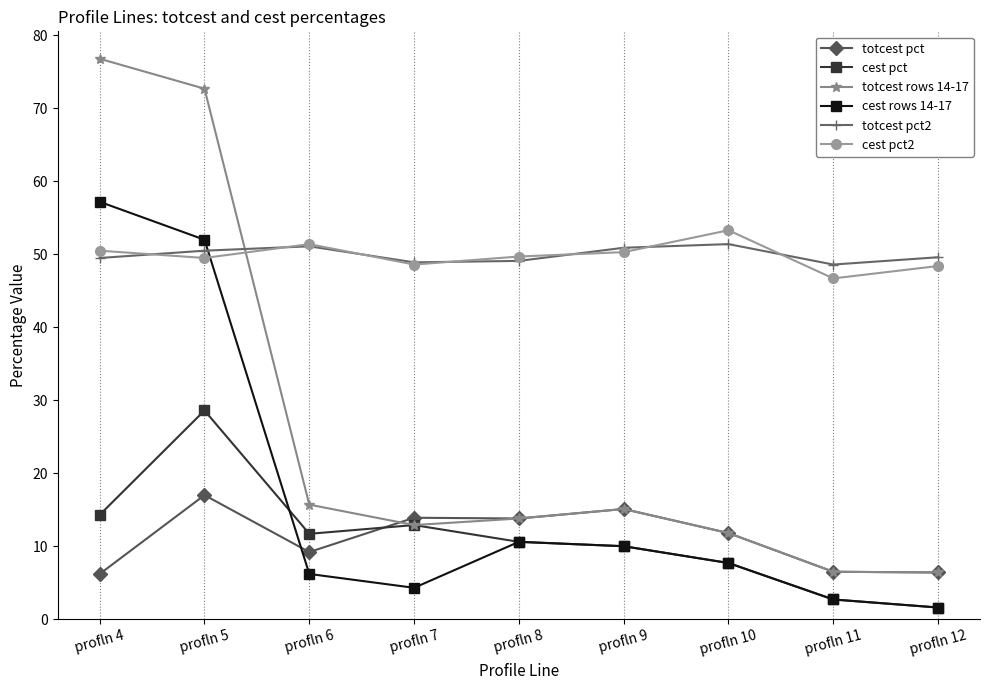

What are all the series names shown in the legend?

totcest pct, cest pct, totcest rows 14-17, cest rows 14-17, totcest pct2, cest pct2